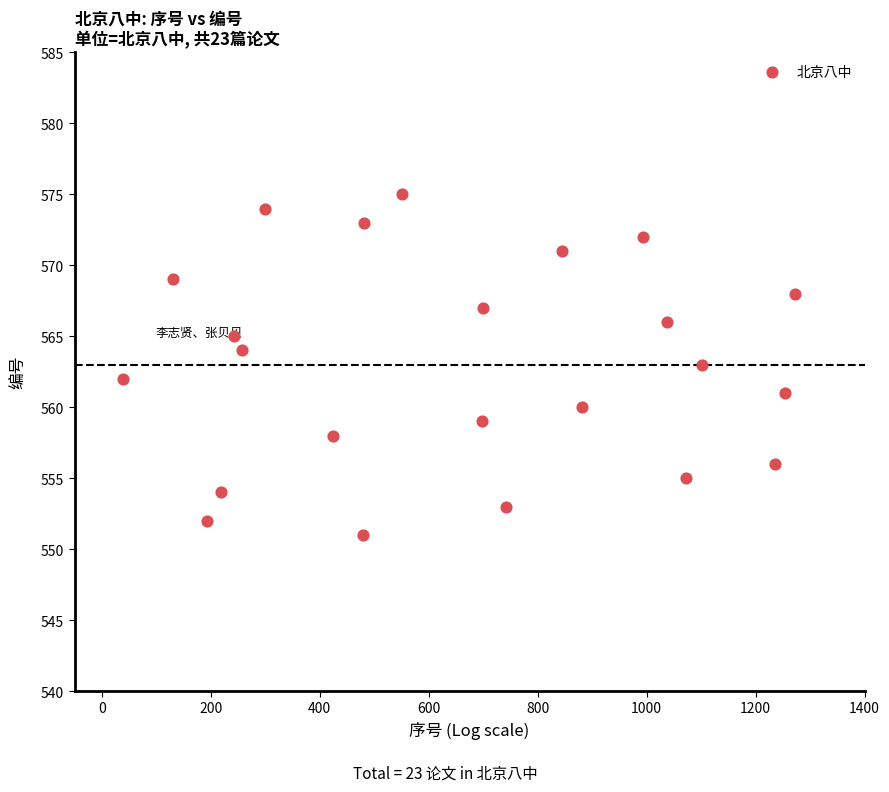

What is the range of Y values (max minus min)?

24